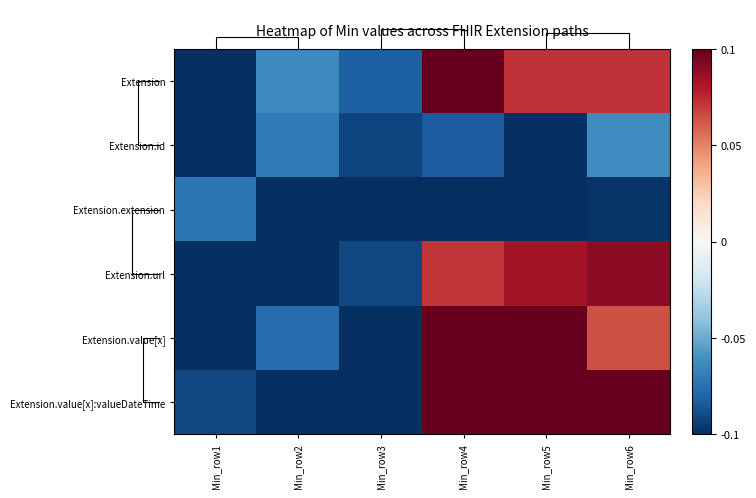

Reading left to right, transcribe all the data shown in this chart.

Extension: Min_row1=-0.1	Min_row2=-0.1	Min_row3=-0.1	Min_row4=0.1	Min_row5=0.1	Min_row6=0.1
Extension.id: Min_row1=-0.1	Min_row2=-0.1	Min_row3=-0.1	Min_row4=-0.1	Min_row5=-0.1	Min_row6=-0.1
Extension.extension: Min_row1=-0.1	Min_row2=-0.1	Min_row3=-0.1	Min_row4=-0.1	Min_row5=-0.1	Min_row6=-0.1
Extension.url: Min_row1=-0.1	Min_row2=-0.1	Min_row3=-0.1	Min_row4=0.1	Min_row5=0.1	Min_row6=0.1
Extension.value[x]: Min_row1=-0.1	Min_row2=-0.1	Min_row3=-0.1	Min_row4=0.1	Min_row5=0.1	Min_row6=0.1
Extension.value[x]:valueDateTime: Min_row1=-0.1	Min_row2=-0.1	Min_row3=-0.1	Min_row4=0.1	Min_row5=0.1	Min_row6=0.1